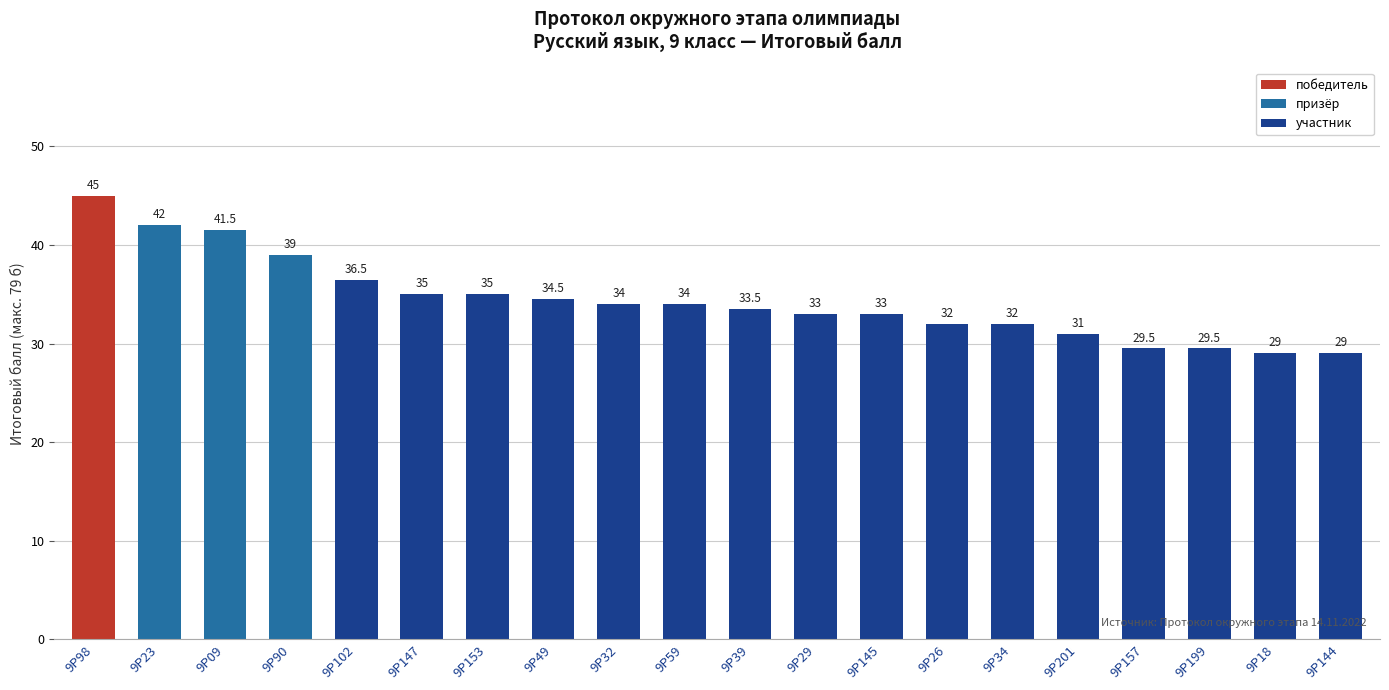

Approximately how many times larger is the value at 9Р39 compared to 9Р34?

1.0